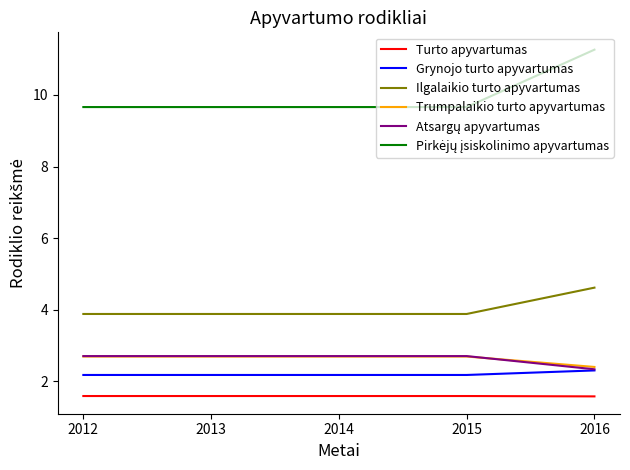

What is the total value across all series at 2013?

22.7